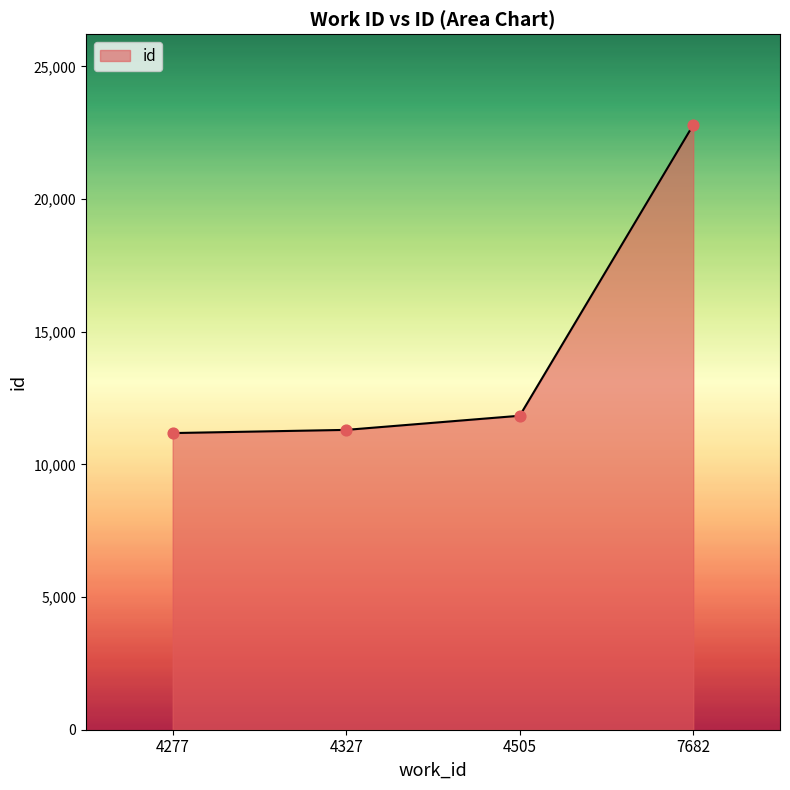

Between 4327 and 7682, which is larger?

7682